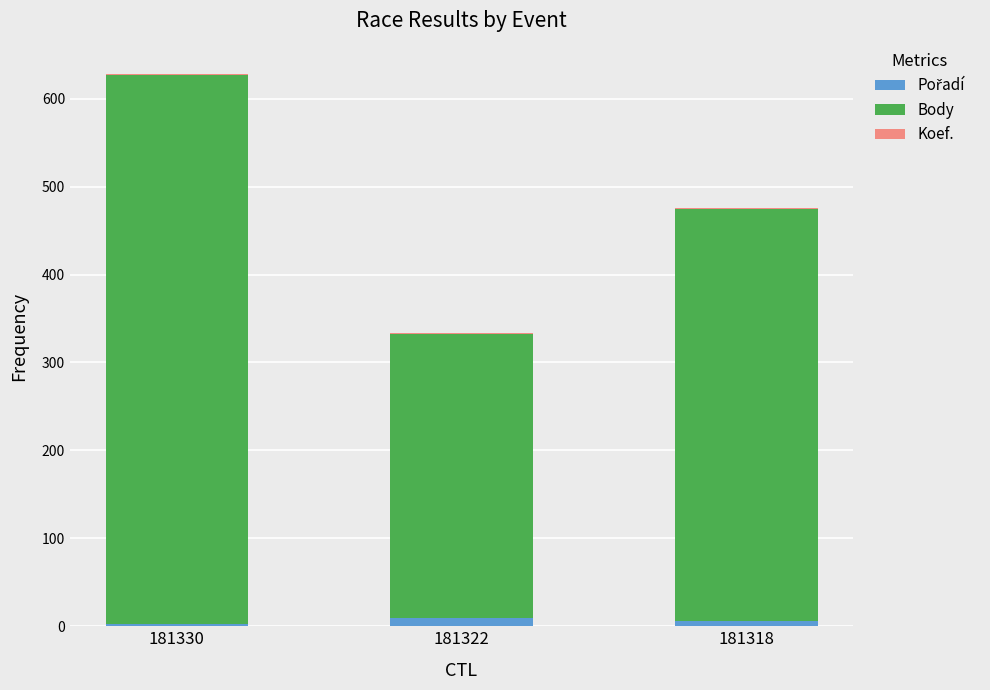

Is it true that Koef. equals 0 at 181330?

False